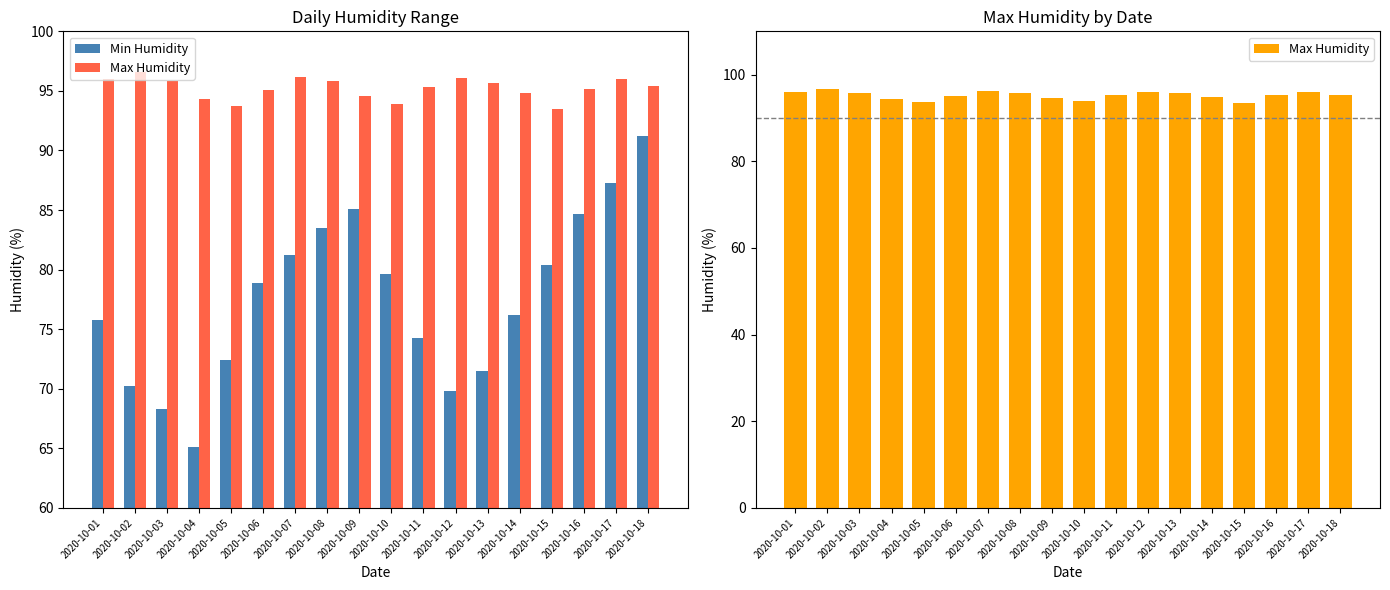

Read the Max Humidity value at 2020-10-08.

95.8